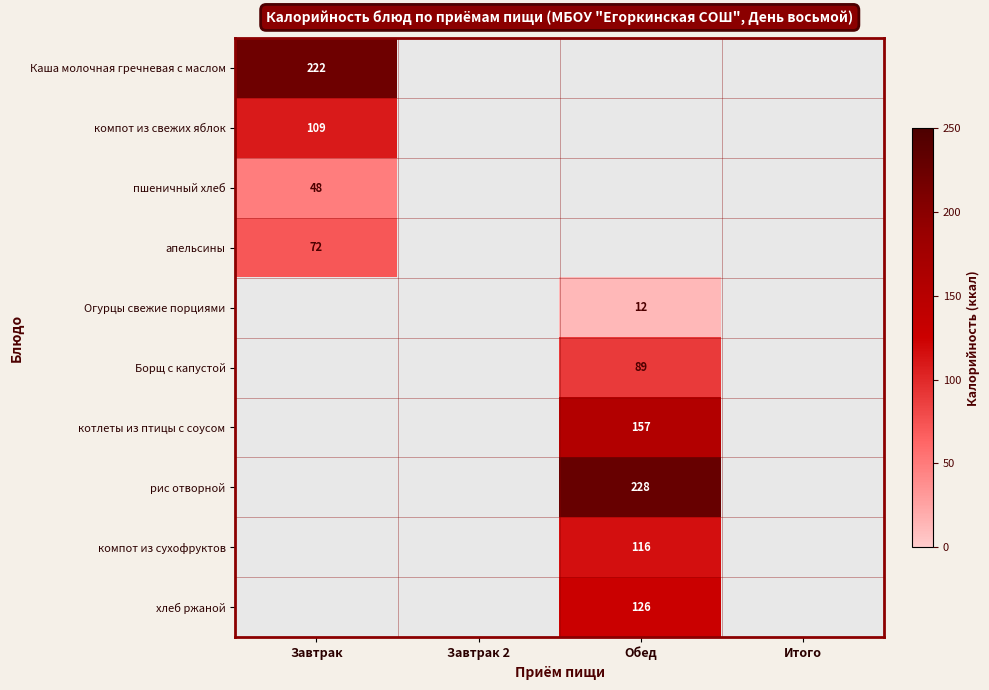

The value of пшеничный хлеб at Завтрак is 48. True or false?

True